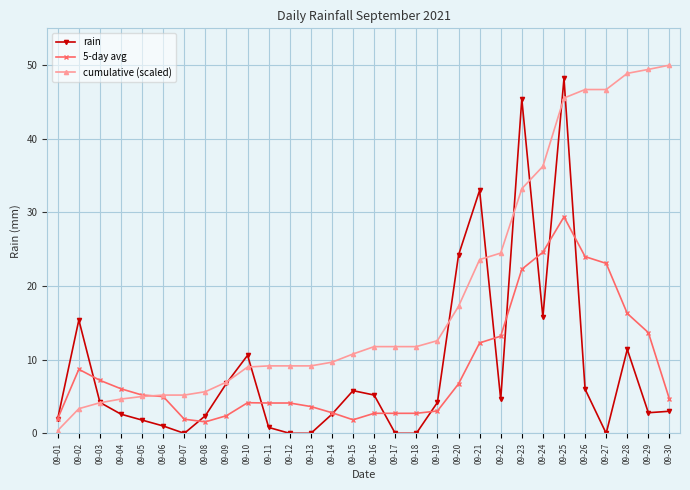

At which category is the sum across all series the highest?

09-25